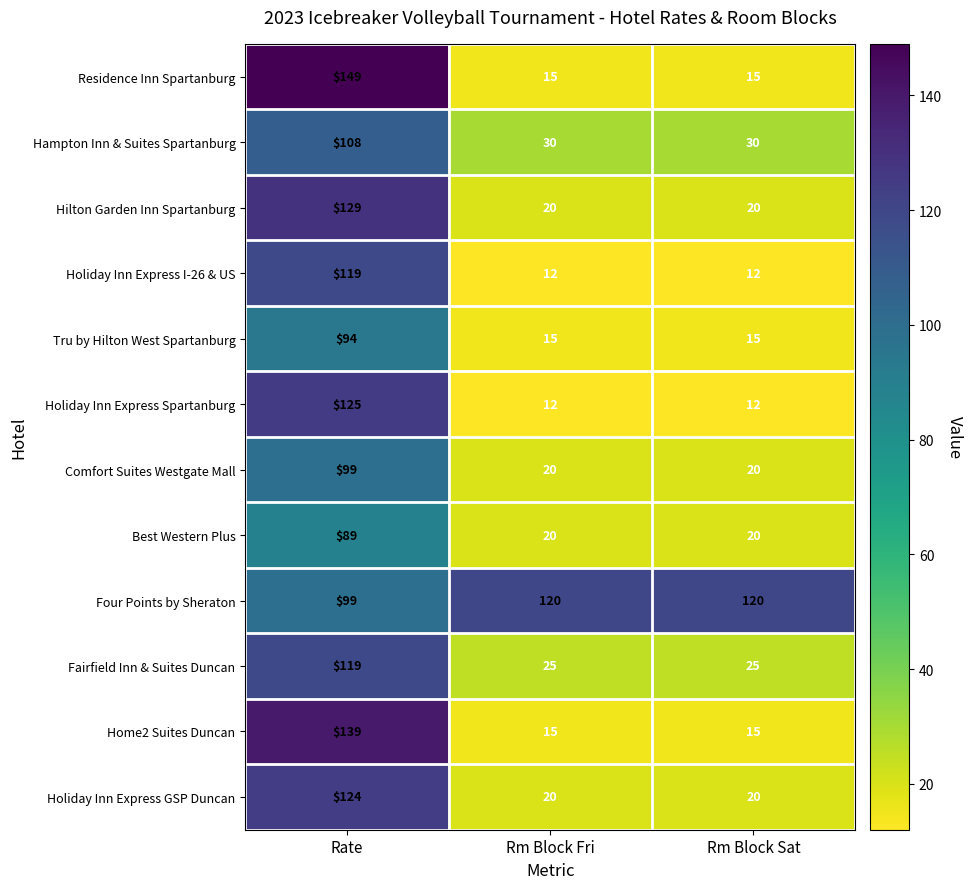

Which series has the largest range (max minus min)?

Residence Inn Spartanburg